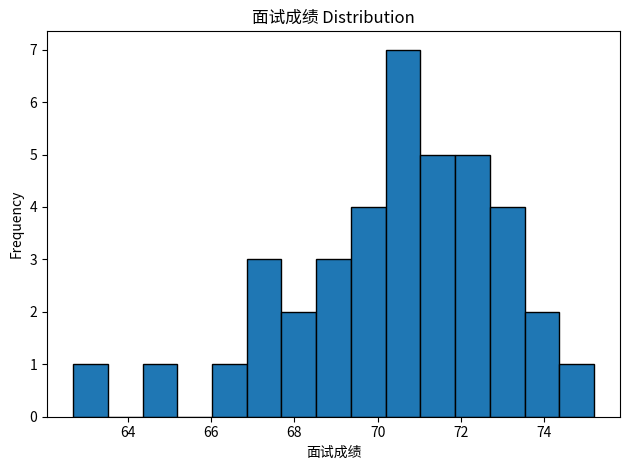

Reading left to right, transcribe this chart: for each bar, give the range it covers on the x-axis and its height. Neither the bar edges nor the heights are printed on the chart, so give them approximately, as read against the axes.

62.6 to 63.6: 1
63.6 to 64.4: 0
64.4 to 65.2: 1
65.2 to 66.0: 0
66.0 to 66.8: 1
66.8 to 67.6: 3
67.6 to 68.6: 2
68.6 to 69.4: 3
69.4 to 70.2: 4
70.2 to 71.0: 7
71.0 to 71.8: 5
71.8 to 72.6: 5
72.6 to 73.6: 4
73.6 to 74.4: 2
74.4 to 75.2: 1